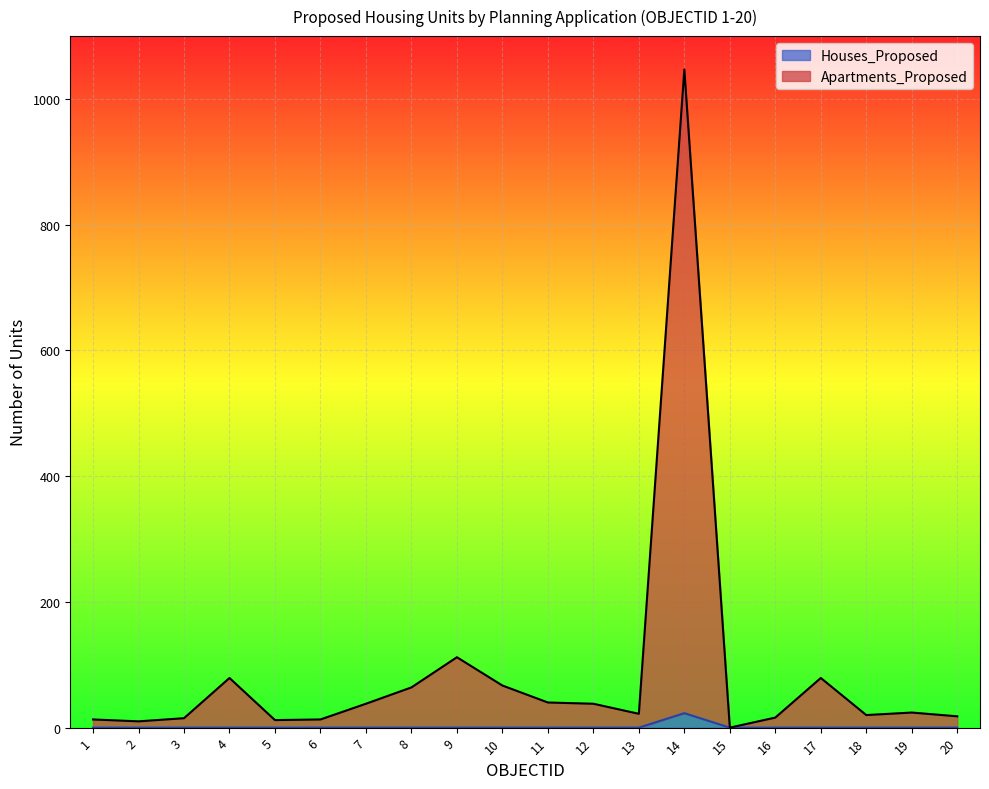

List the series in order of their peak value, highest first.

Apartments_Proposed, Houses_Proposed